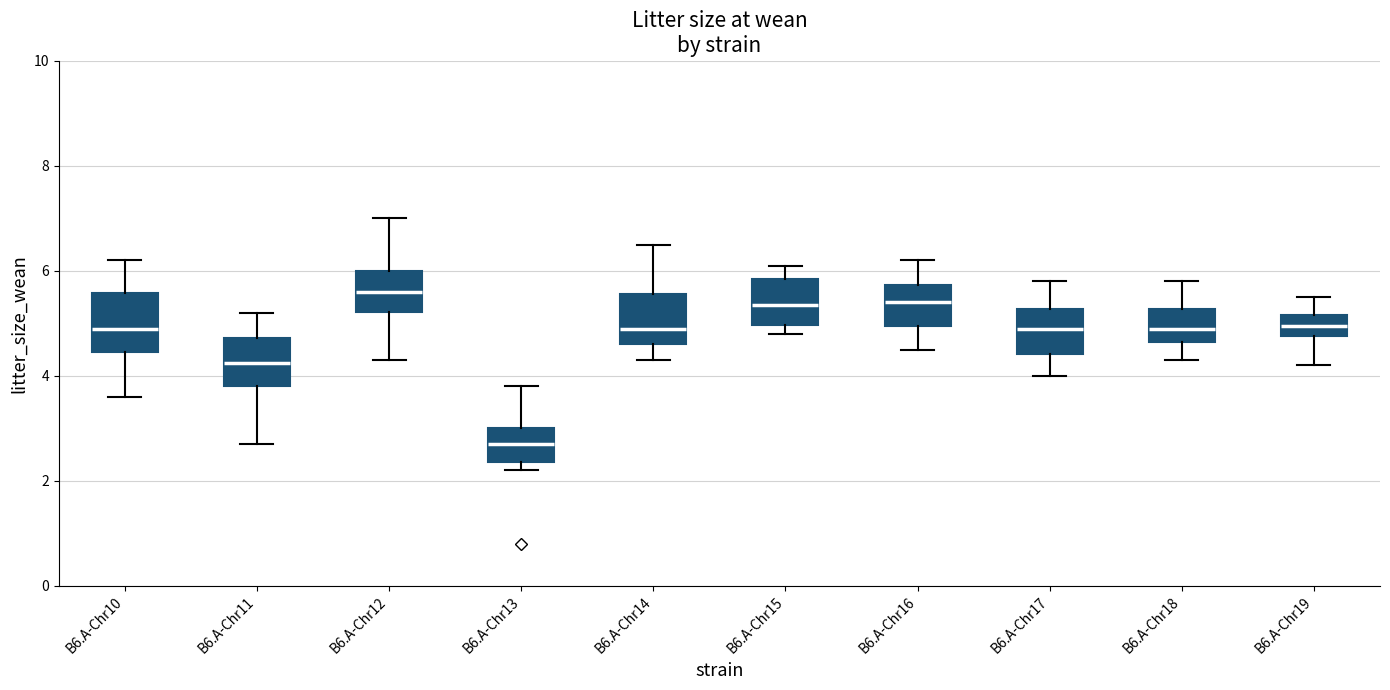

Where is the upper edge of the box for B6.A-Chr17 on the y-axis? The values are not printed on the chart, so give them approximately, as read against the axis.

5.2